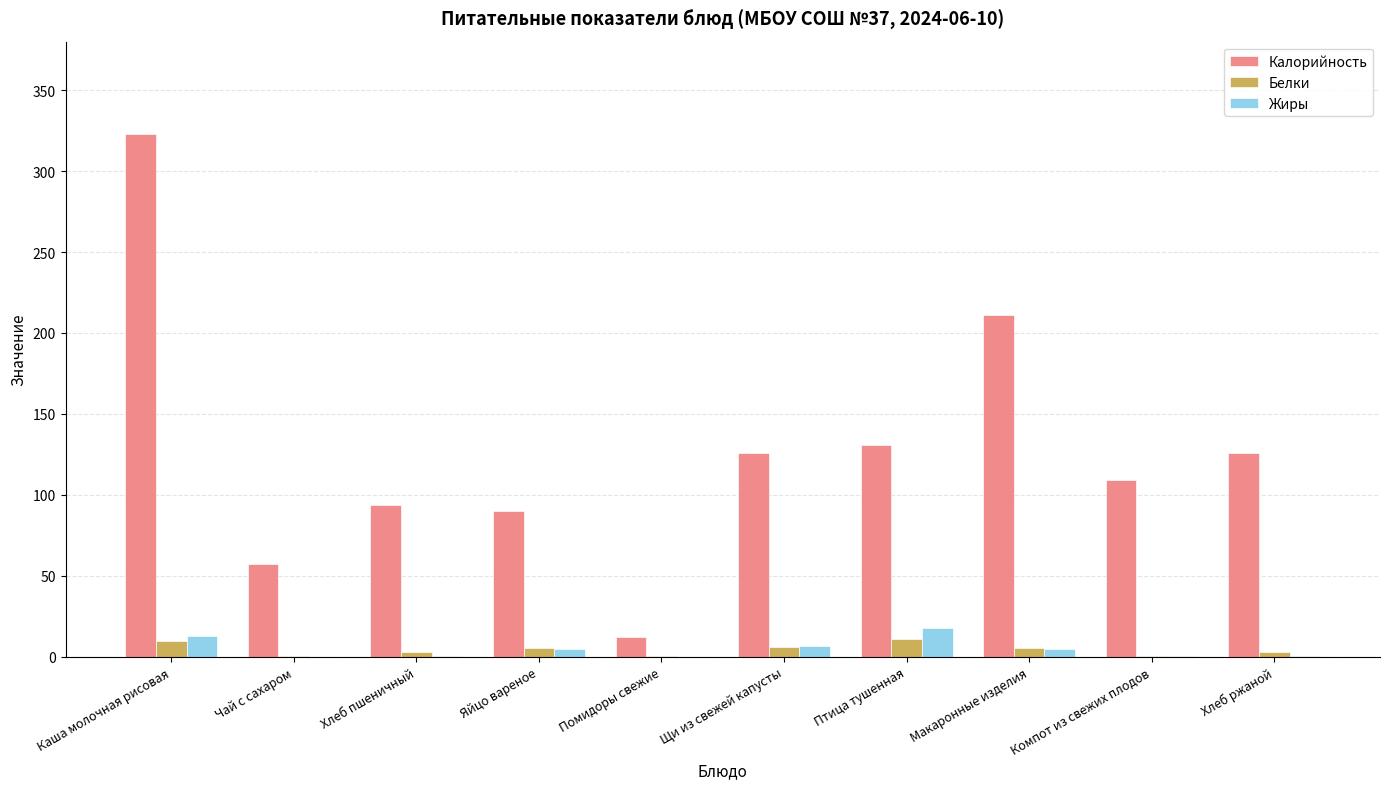

What is the difference between the Жиры values at Хлеб ржаной and Компот из свежих плодов?

0.4